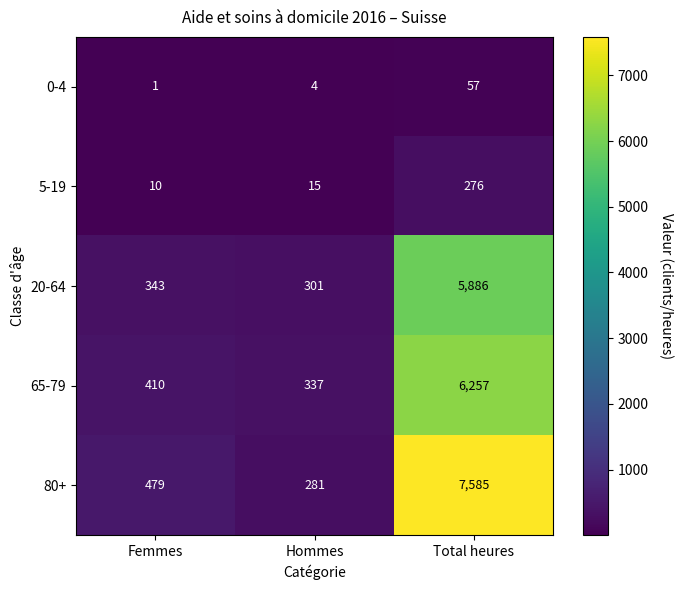

At which label does 20-64 reach its minimum?

Hommes